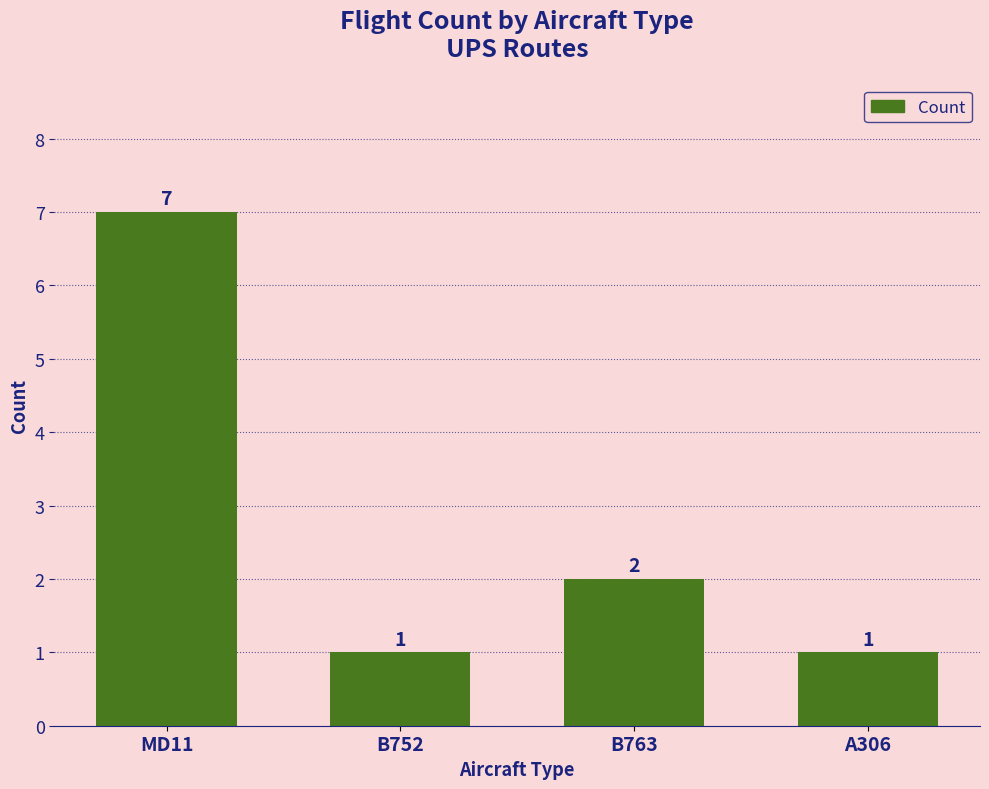

Count the values in the range 1 to 7.

4